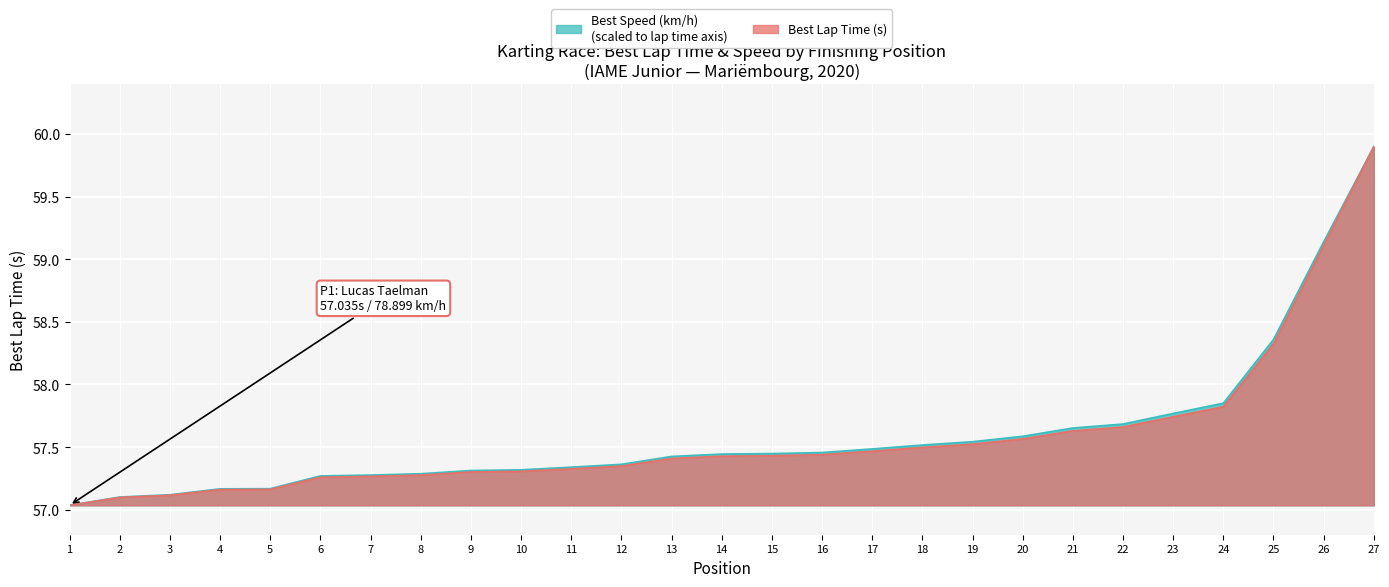

What is the sum of all Best Lap Time (s) values?

1554.6